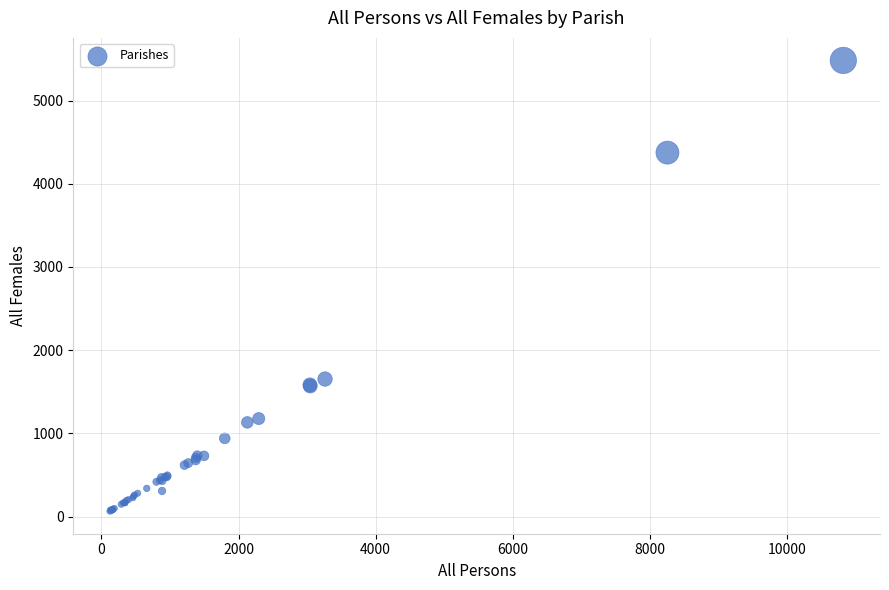

What Y value in the scatter plot is closest to 2773?

1653